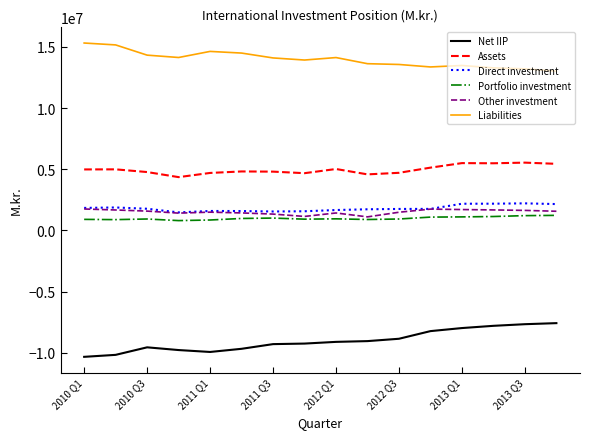

True or false: Net IIP and Other investment intersect in this chart.

False